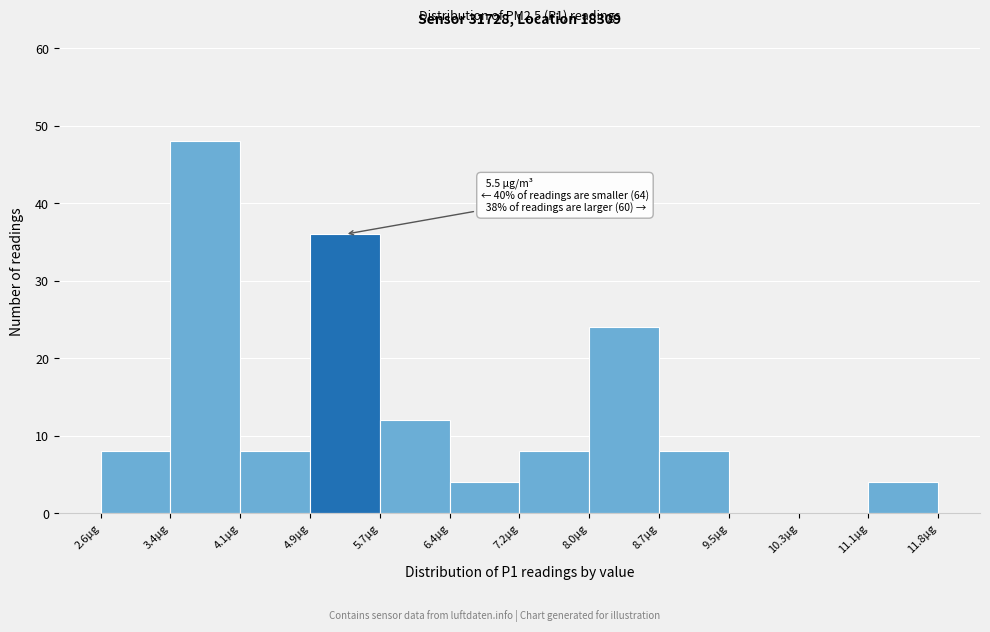

Over which range of the x-axis is the bar tallest?

3.35 to 4.12